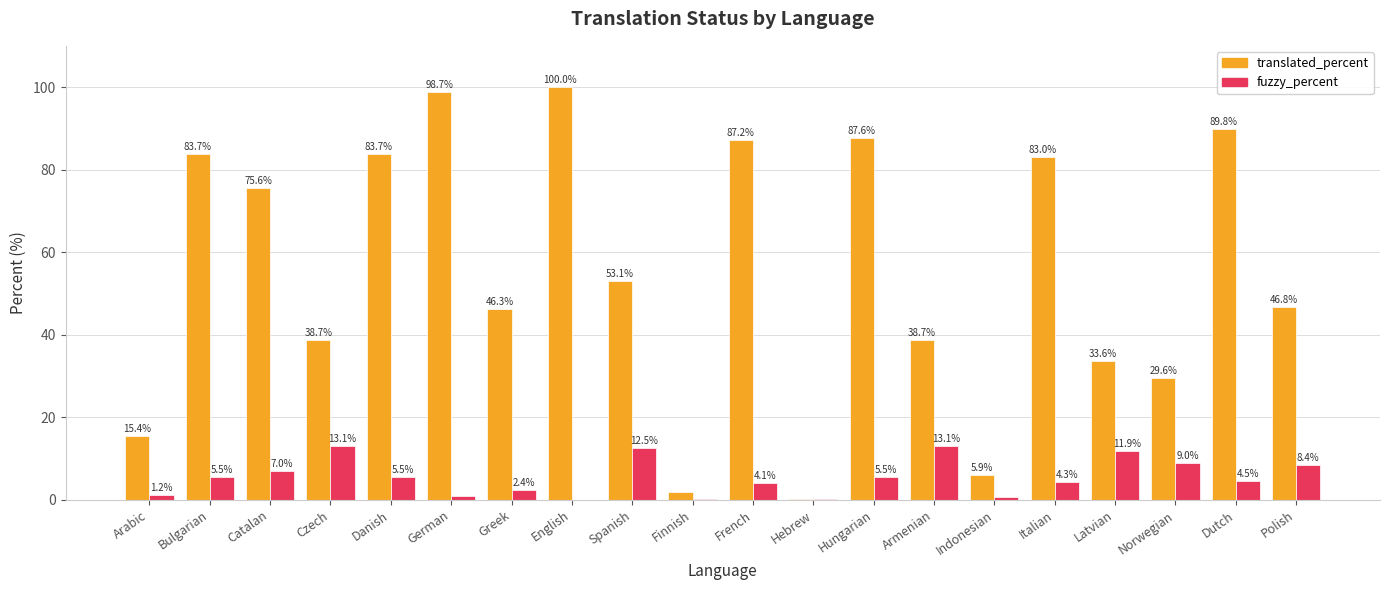

The fuzzy_percent series shows 5.5 at Hungarian. True or false?

True